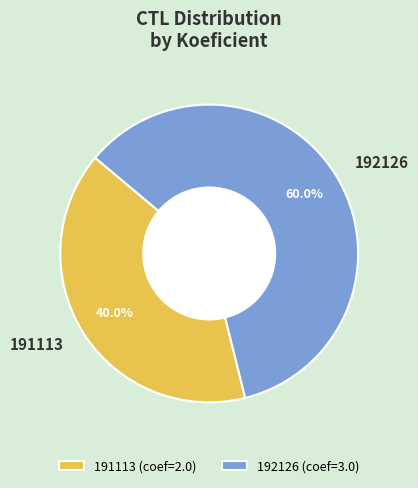

To the nearest percent, what is the average slice percentage?

50%